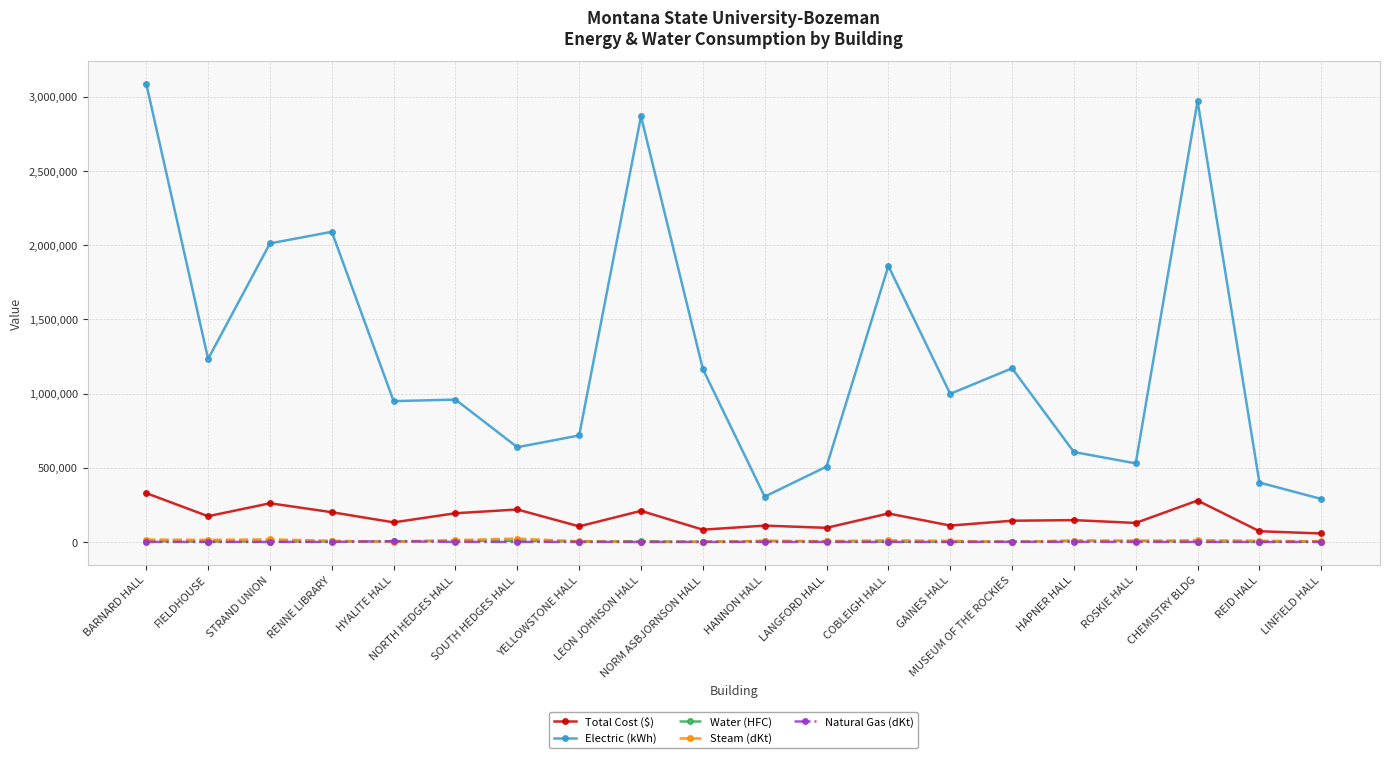

What position from the right is HAPNER HALL?

5